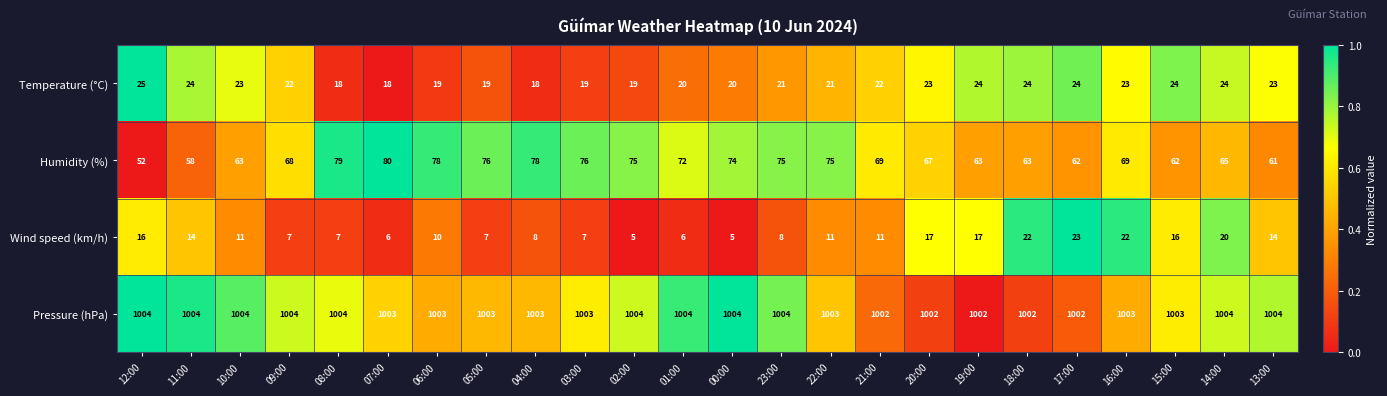

Which series has the largest range (max minus min)?

Humidity (%)